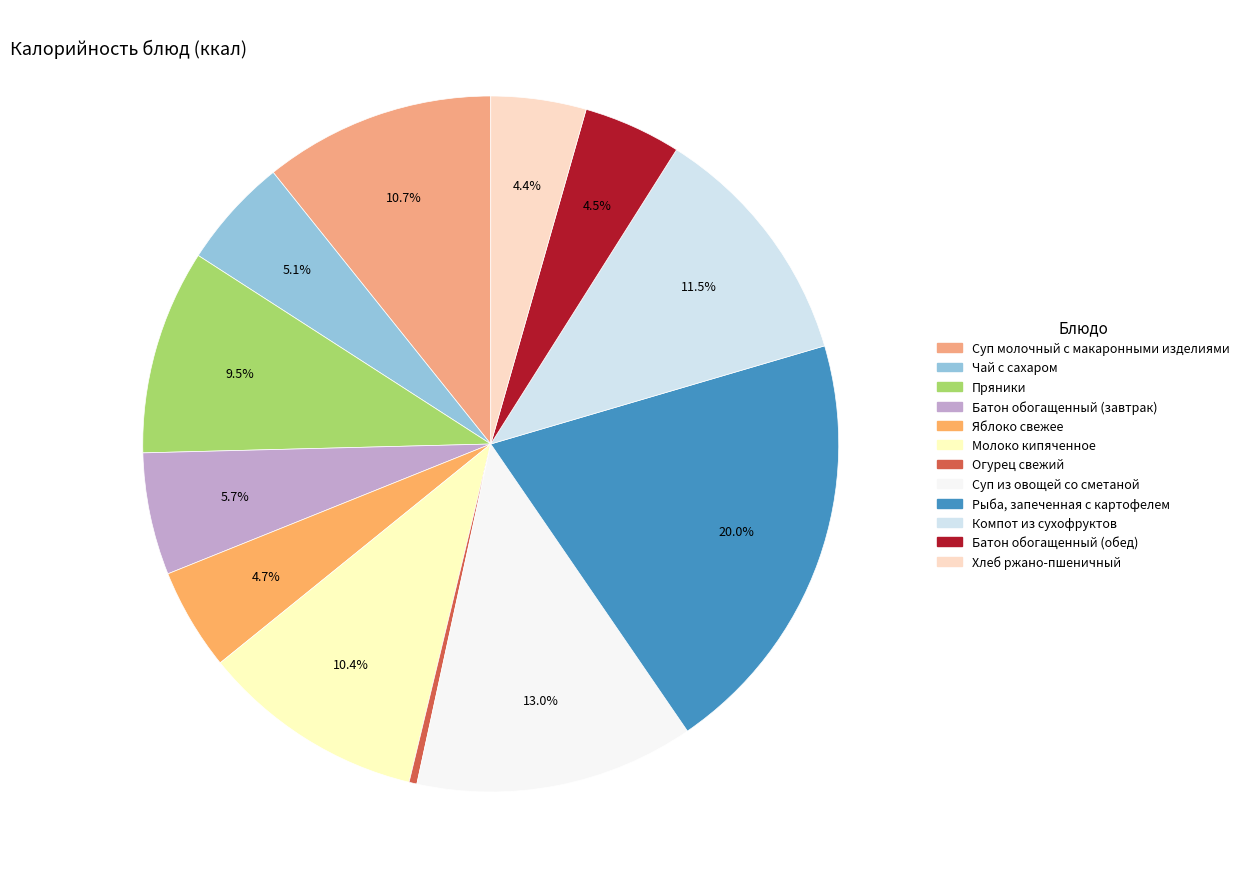

What percentage is the Рыба, запеченная с картофелем slice, to the nearest percent?

20%